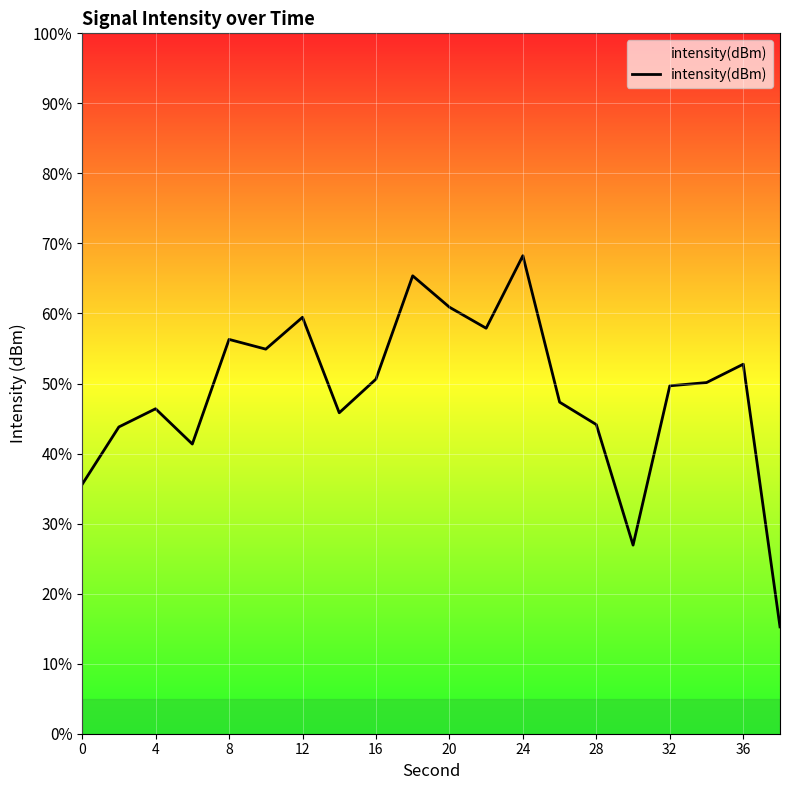

What is the difference between the maximum and minimum values?

53.0